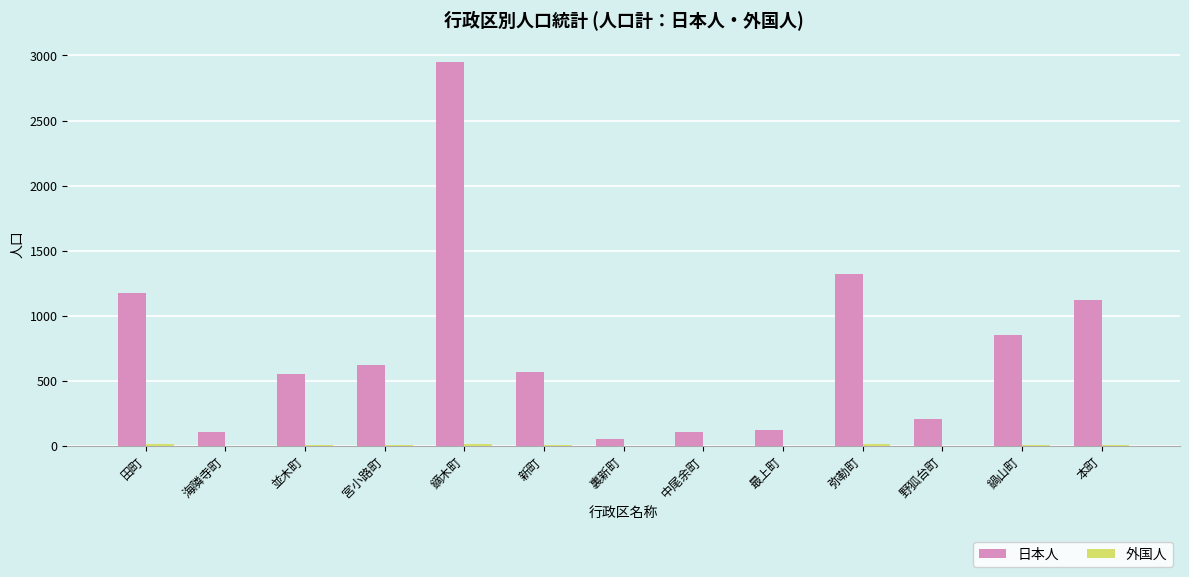

At which category is the sum across all series the highest?

鏑木町